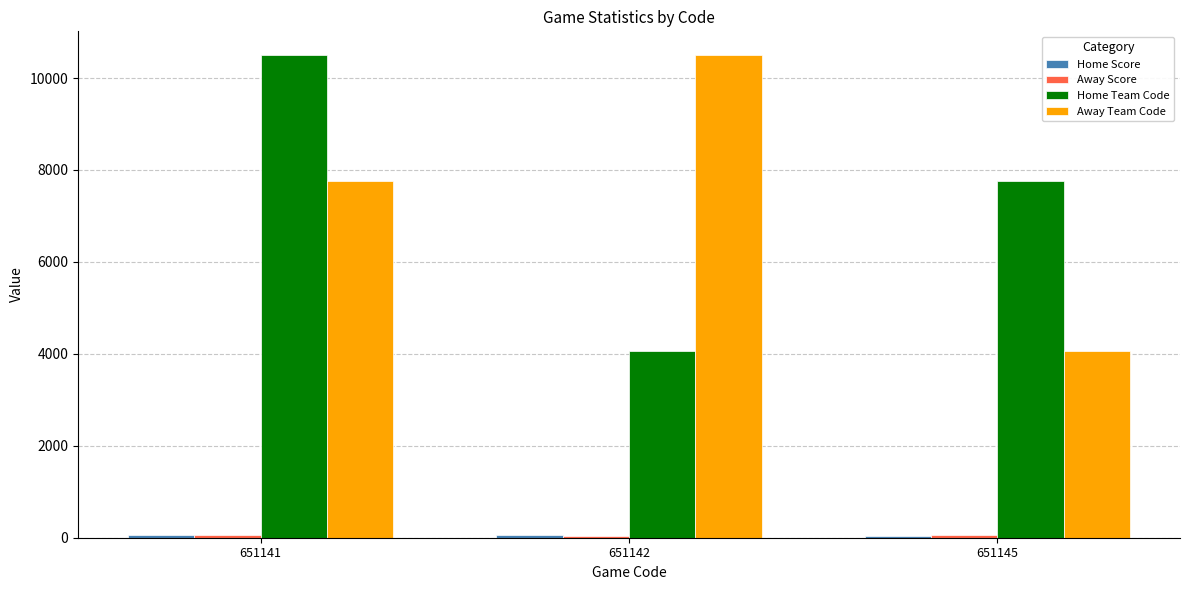

At which category is the sum across all series the highest?

651141